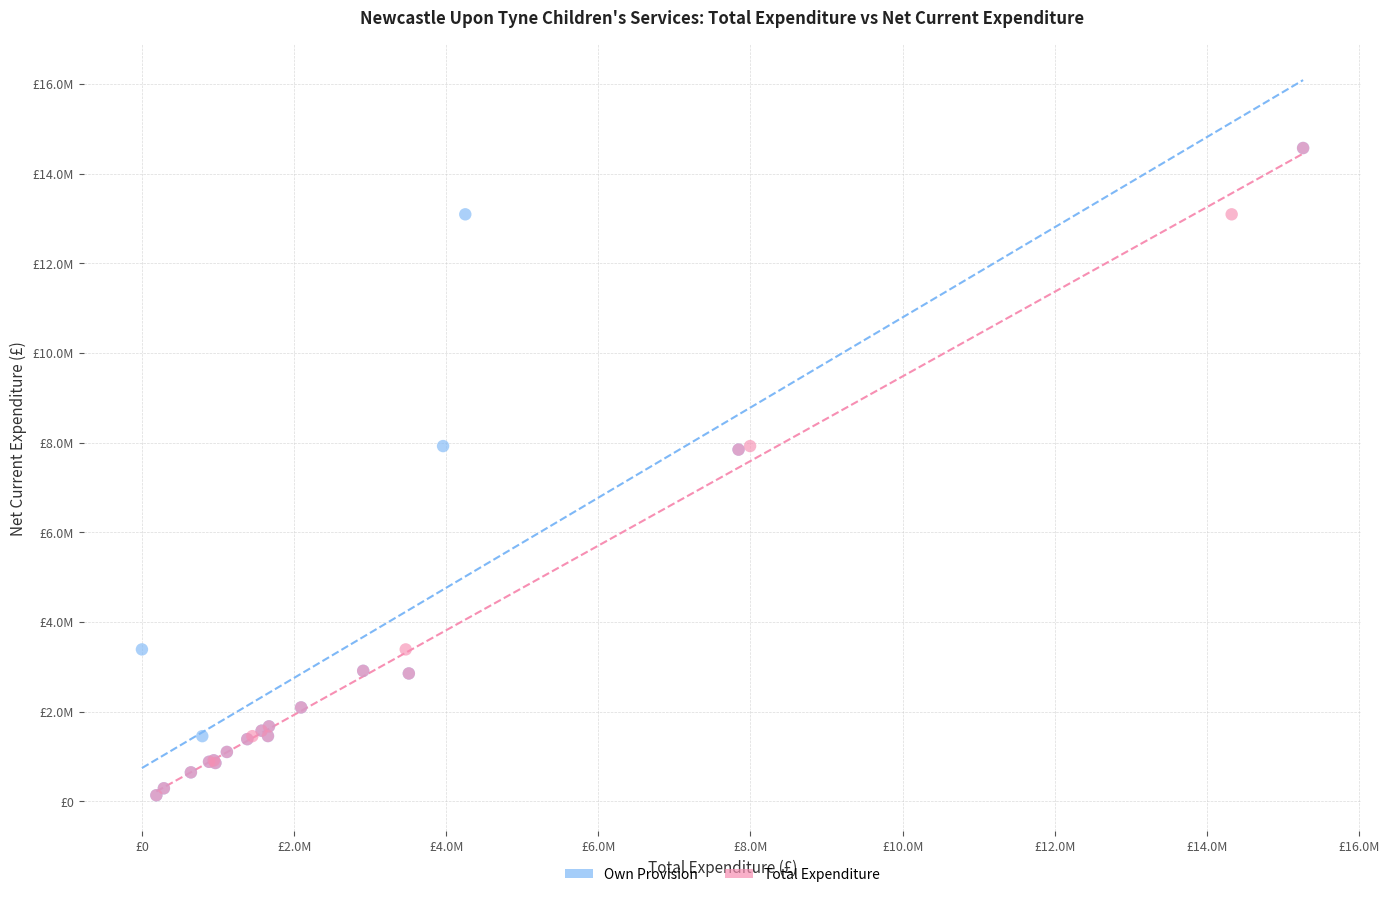

What are all the series names shown in the legend?

Own Provision, Total Expenditure